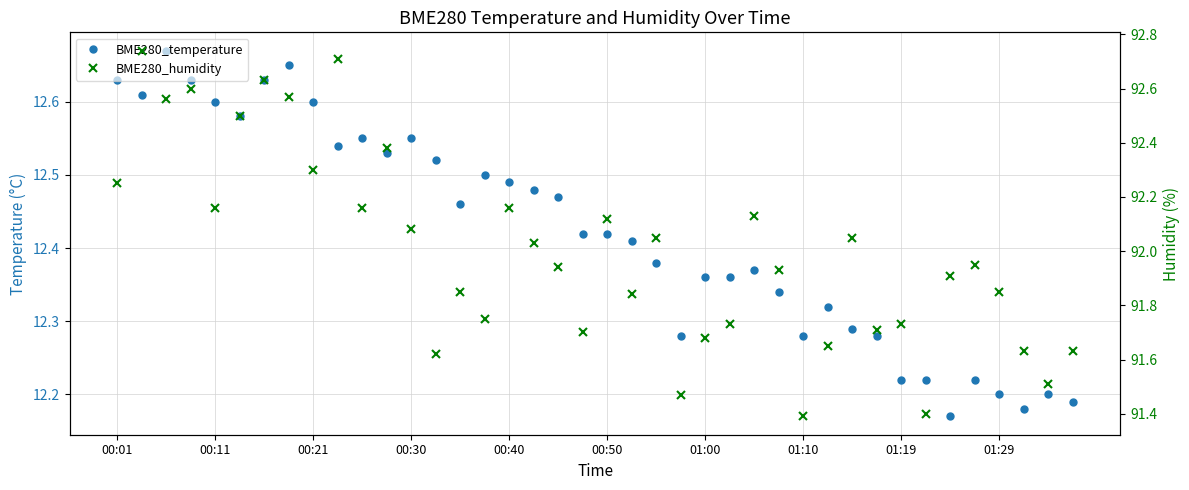

How many distinct data groups are displayed?

2